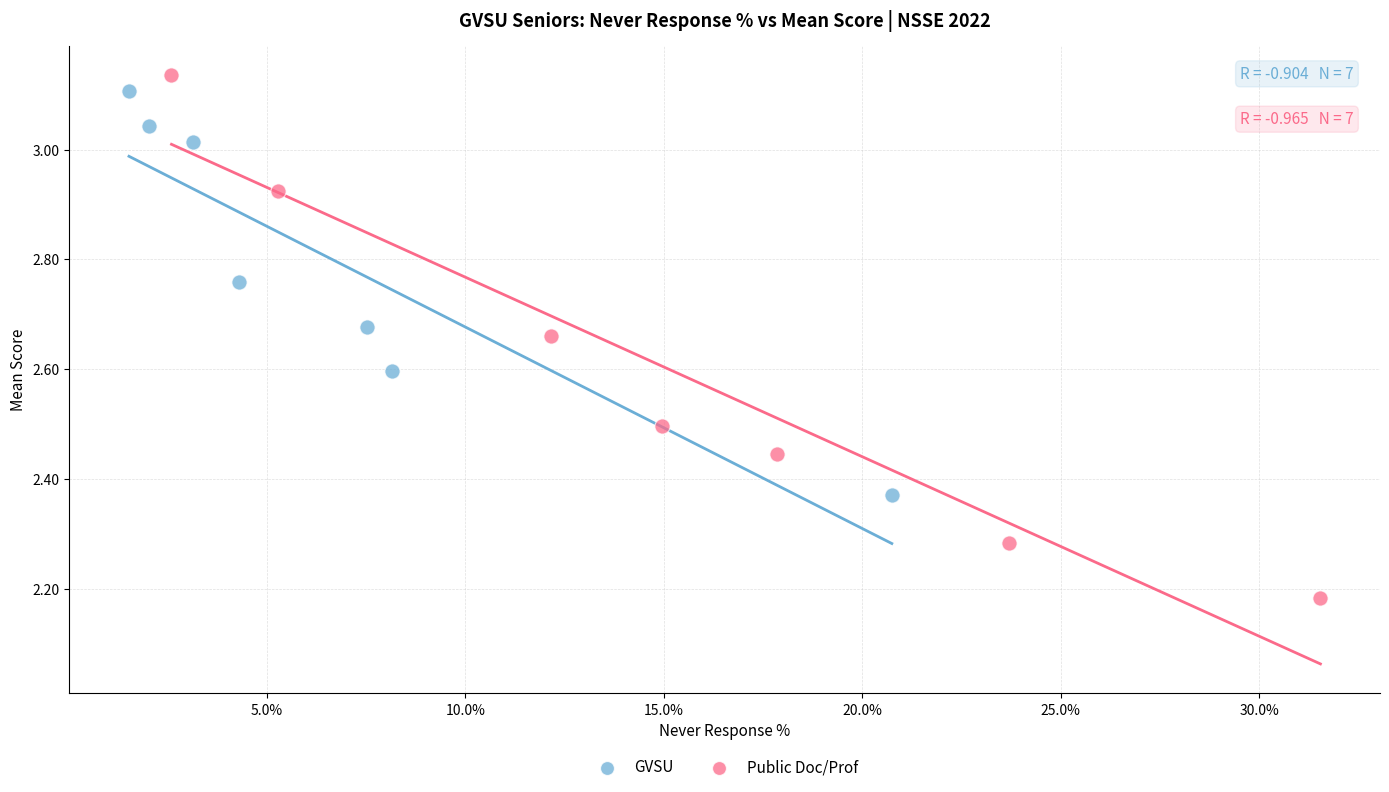

Which series has the widest spread of Y values?

Public Doc/Prof